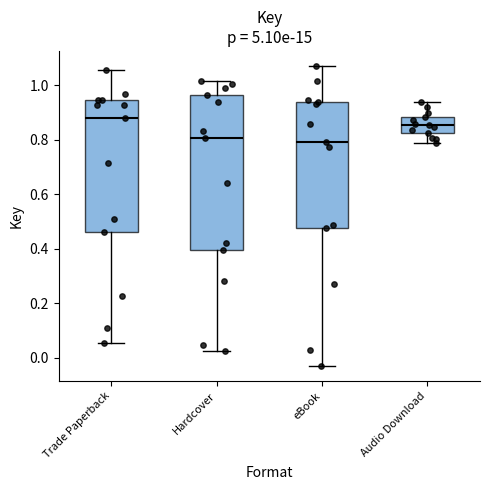

Reading left to right, read every box against the y-axis: the position of its median line, the range the box covers, and the ends of its whiskers. The values are not printed on the chart, so give them approximately, as read against the axis.

Trade Paperback: median 0.88, box 0.46 to 0.94, whiskers 0.06 to 1.06
Hardcover: median 0.80, box 0.40 to 0.96, whiskers 0.02 to 1.02
eBook: median 0.80, box 0.48 to 0.94, whiskers -0.04 to 1.08
Audio Download: median 0.86, box 0.82 to 0.88, whiskers 0.80 to 0.94